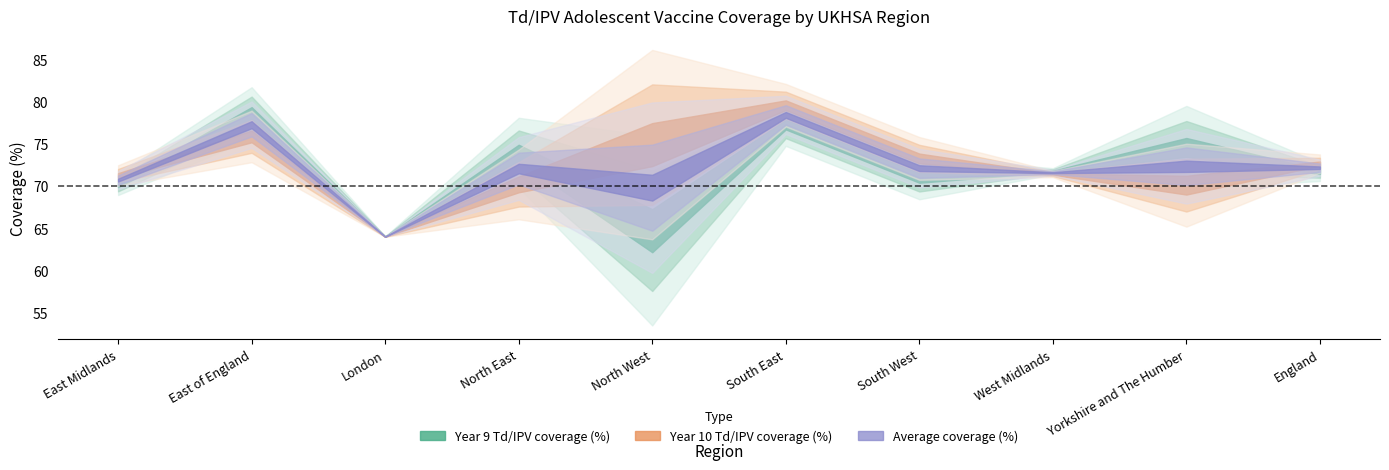

What is the approximate value of Year 9 Td/IPV coverage (%) at South East?

77.3